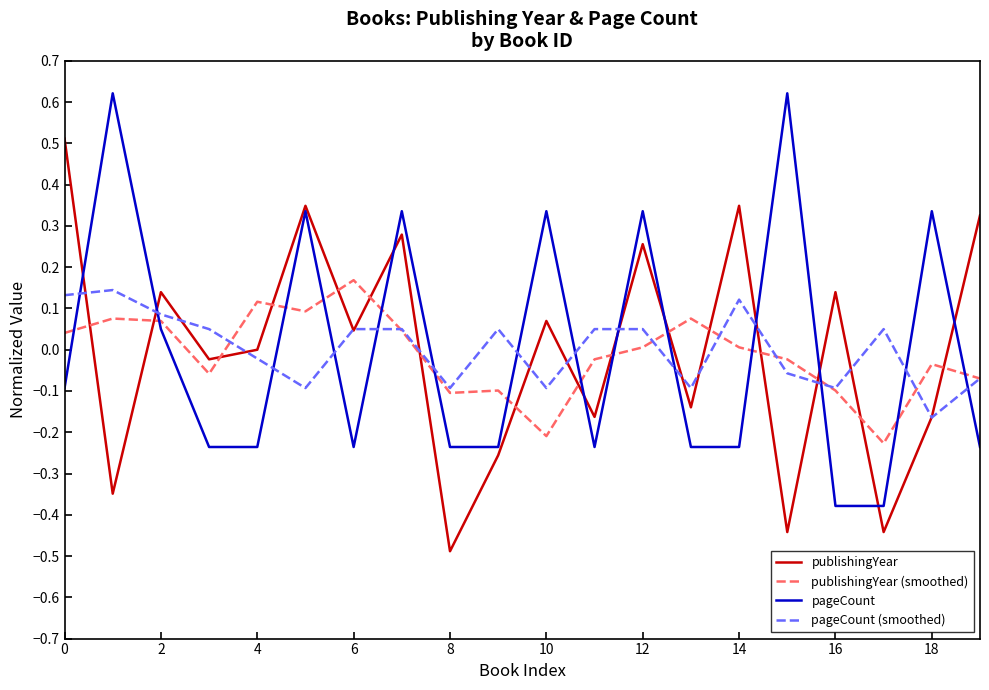

What is the minimum value shown in the chart?

-0.5